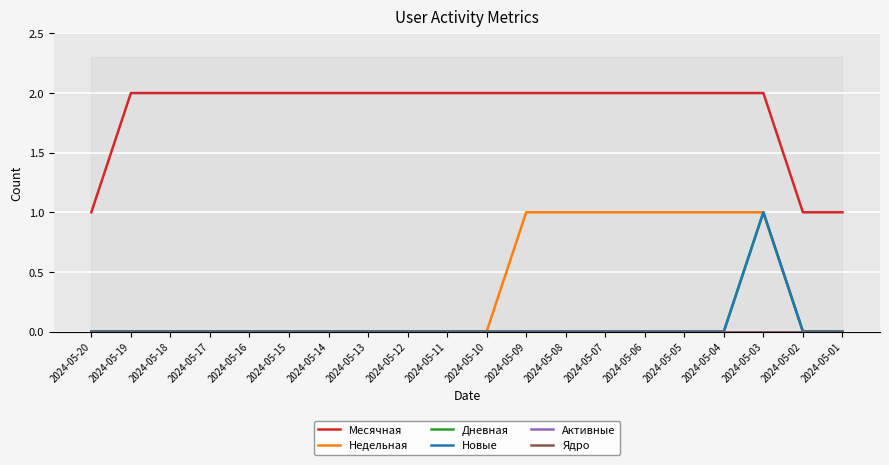

Reading right to left, what are all the values shown in this chart?

Месячная: 2024-05-01=1	2024-05-02=1	2024-05-03=2	2024-05-04=2	2024-05-05=2	2024-05-06=2	2024-05-07=2	2024-05-08=2	2024-05-09=2	2024-05-10=2	2024-05-11=2	2024-05-12=2	2024-05-13=2	2024-05-14=2	2024-05-15=2	2024-05-16=2	2024-05-17=2	2024-05-18=2	2024-05-19=2	2024-05-20=1
Недельная: 2024-05-01=0	2024-05-02=0	2024-05-03=1	2024-05-04=1	2024-05-05=1	2024-05-06=1	2024-05-07=1	2024-05-08=1	2024-05-09=1	2024-05-10=0	2024-05-11=0	2024-05-12=0	2024-05-13=0	2024-05-14=0	2024-05-15=0	2024-05-16=0	2024-05-17=0	2024-05-18=0	2024-05-19=0	2024-05-20=0
Дневная: 2024-05-01=0	2024-05-02=0	2024-05-03=1	2024-05-04=0	2024-05-05=0	2024-05-06=0	2024-05-07=0	2024-05-08=0	2024-05-09=0	2024-05-10=0	2024-05-11=0	2024-05-12=0	2024-05-13=0	2024-05-14=0	2024-05-15=0	2024-05-16=0	2024-05-17=0	2024-05-18=0	2024-05-19=0	2024-05-20=0
Новые: 2024-05-01=0	2024-05-02=0	2024-05-03=1	2024-05-04=0	2024-05-05=0	2024-05-06=0	2024-05-07=0	2024-05-08=0	2024-05-09=0	2024-05-10=0	2024-05-11=0	2024-05-12=0	2024-05-13=0	2024-05-14=0	2024-05-15=0	2024-05-16=0	2024-05-17=0	2024-05-18=0	2024-05-19=0	2024-05-20=0
Активные: 2024-05-01=0	2024-05-02=0	2024-05-03=0	2024-05-04=0	2024-05-05=0	2024-05-06=0	2024-05-07=0	2024-05-08=0	2024-05-09=0	2024-05-10=0	2024-05-11=0	2024-05-12=0	2024-05-13=0	2024-05-14=0	2024-05-15=0	2024-05-16=0	2024-05-17=0	2024-05-18=0	2024-05-19=0	2024-05-20=0
Ядро: 2024-05-01=0	2024-05-02=0	2024-05-03=0	2024-05-04=0	2024-05-05=0	2024-05-06=0	2024-05-07=0	2024-05-08=0	2024-05-09=0	2024-05-10=0	2024-05-11=0	2024-05-12=0	2024-05-13=0	2024-05-14=0	2024-05-15=0	2024-05-16=0	2024-05-17=0	2024-05-18=0	2024-05-19=0	2024-05-20=0